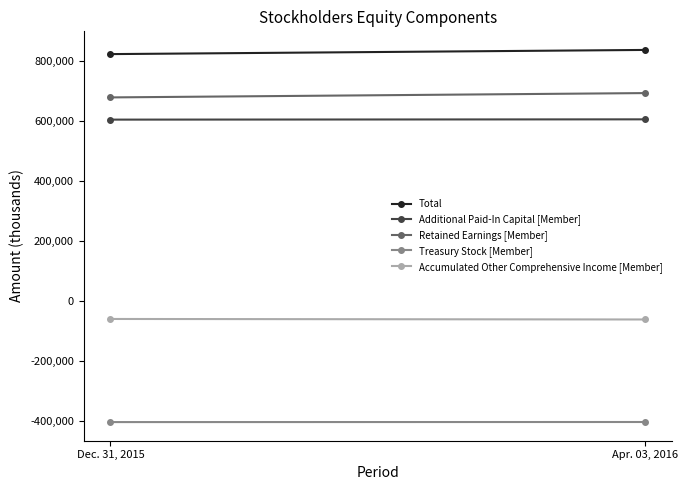

Does the chart have visible grid lines?

No